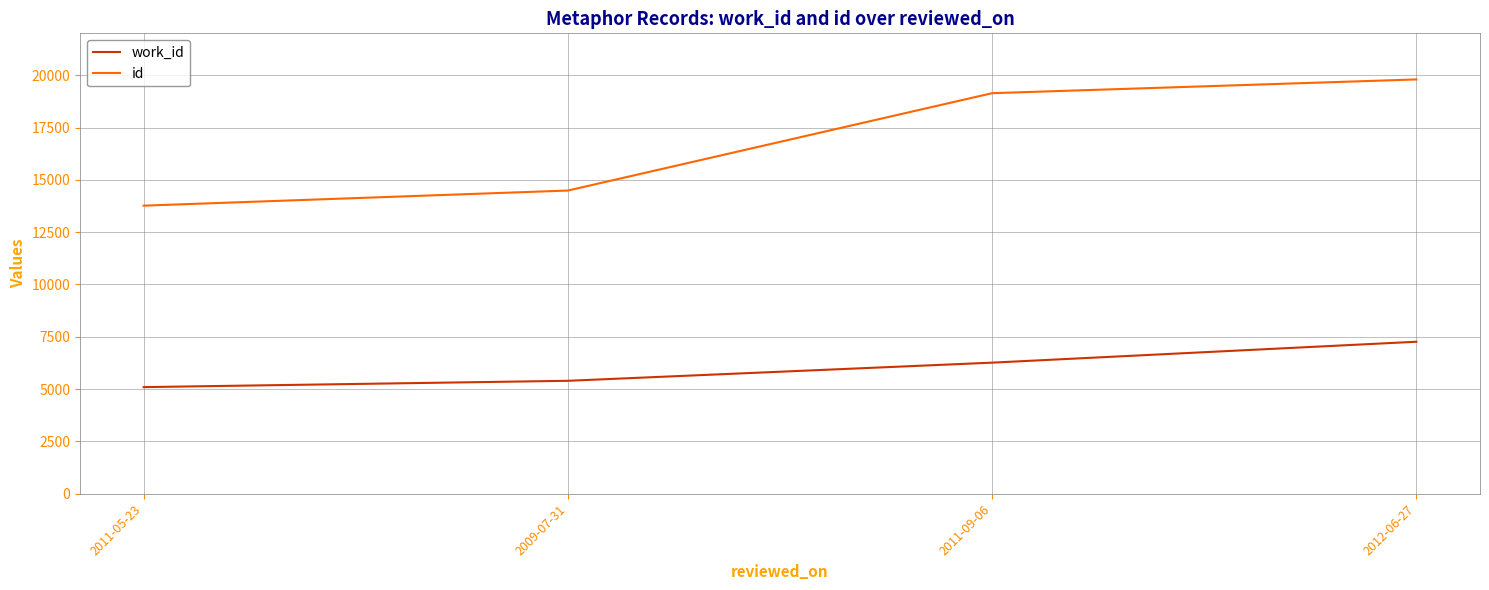

Reading left to right, transcribe all the data shown in this chart.

work_id: 2011-05-23=5095	2009-07-31=5397	2011-09-06=6264	2012-06-27=7263
id: 2011-05-23=13766	2009-07-31=14488	2011-09-06=19140	2012-06-27=19797